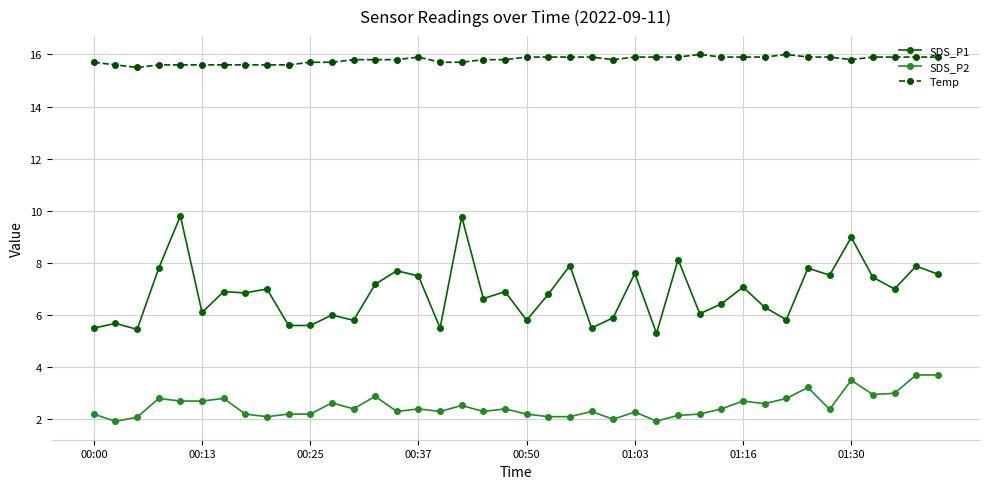

What is the value of the SDS_P1 point at the 37th from the left?

7.5